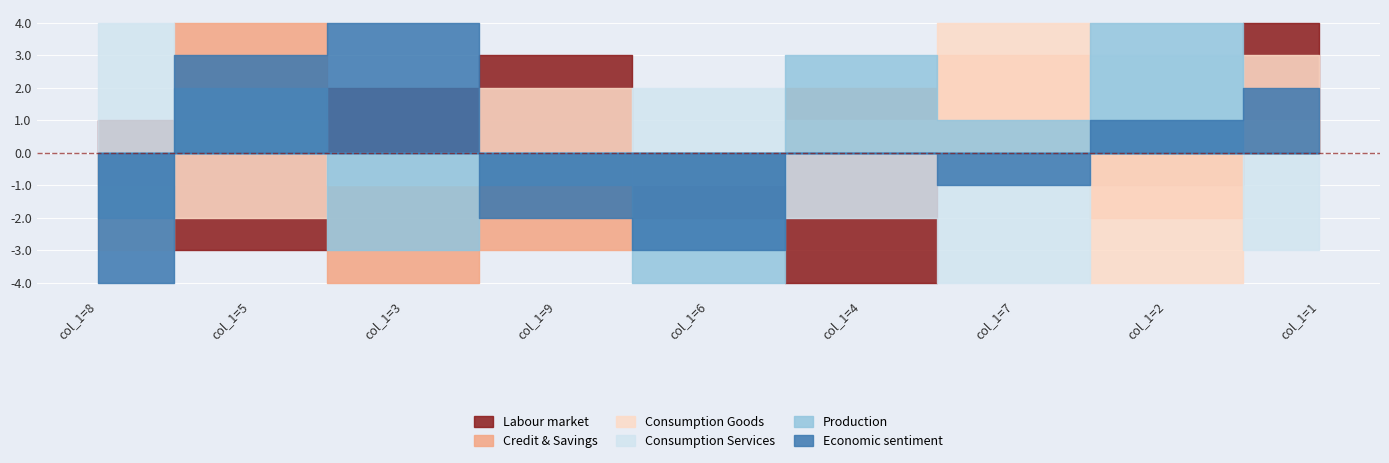

Count the number of categories in the chart.

9